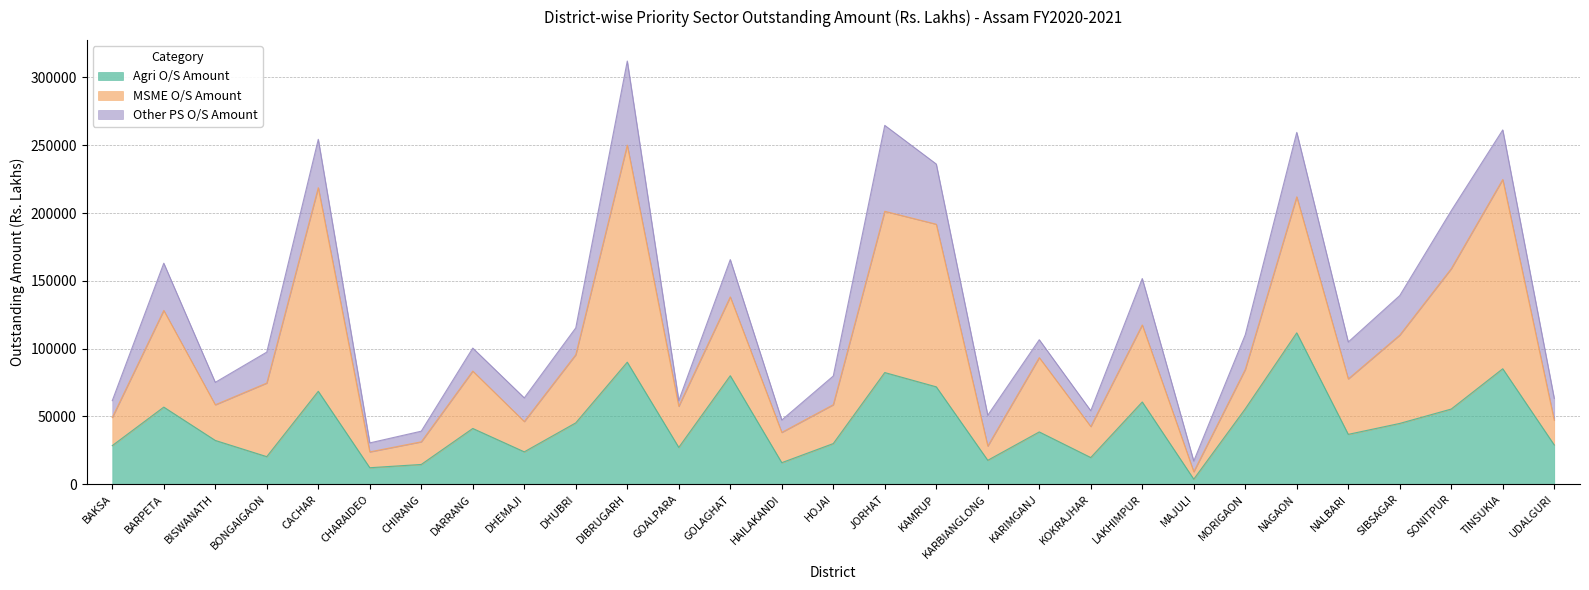

At which label does MSME O/S Amount reach its minimum?

MAJULI